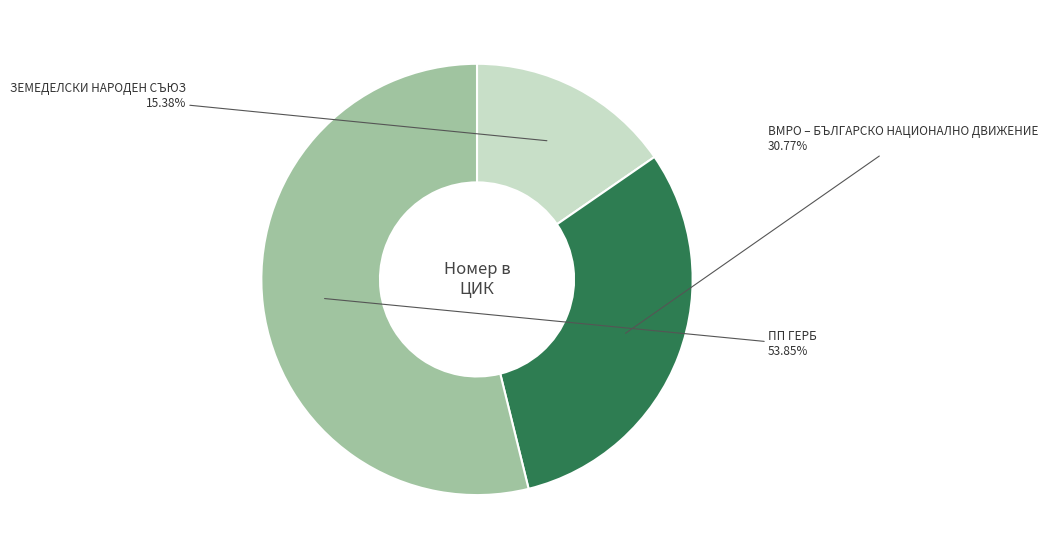

The ПП ГЕРБ slice represents 44% of the pie. True or false?

False